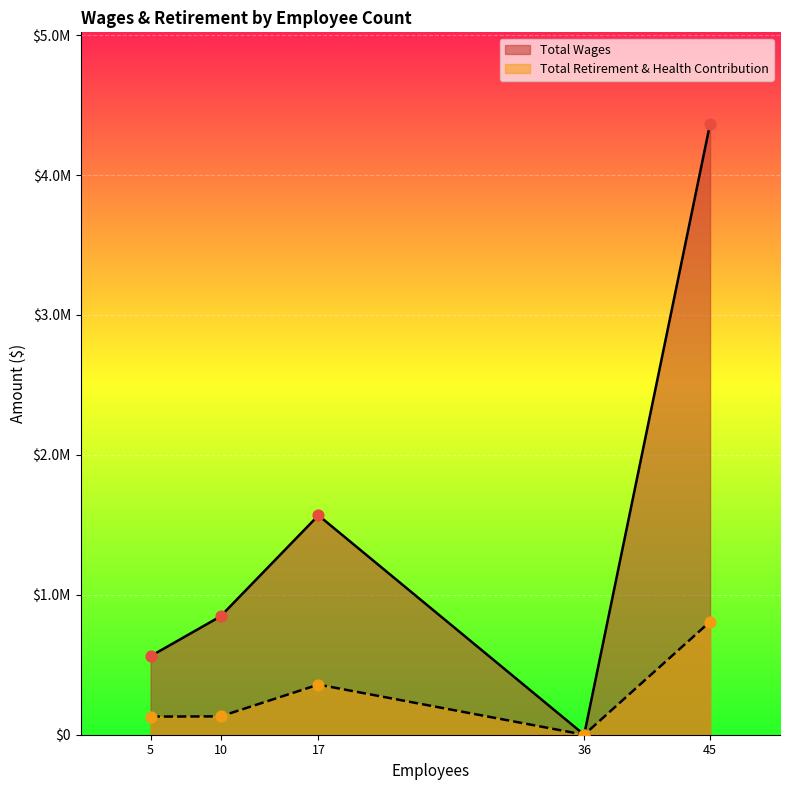

At how many categories does at least one series exceed 1339669?

2